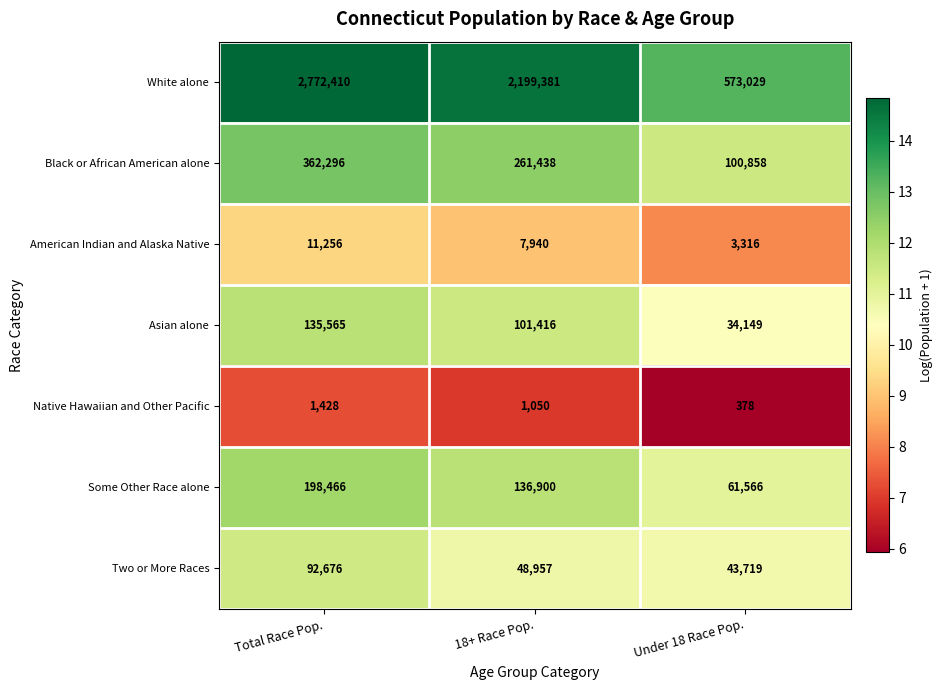

At how many categories does at least one series exceed 215190?

3